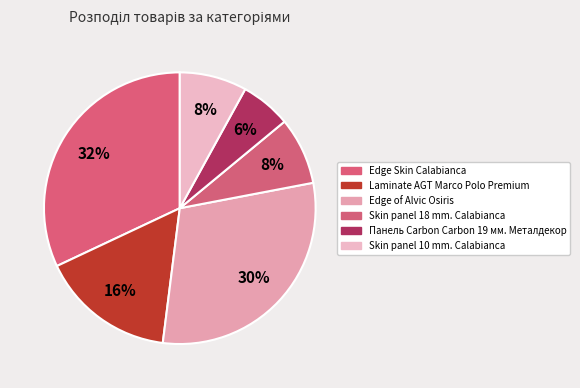

To the nearest percent, what percentage of the pie is Laminate AGT Marco Polo Premium?

16%